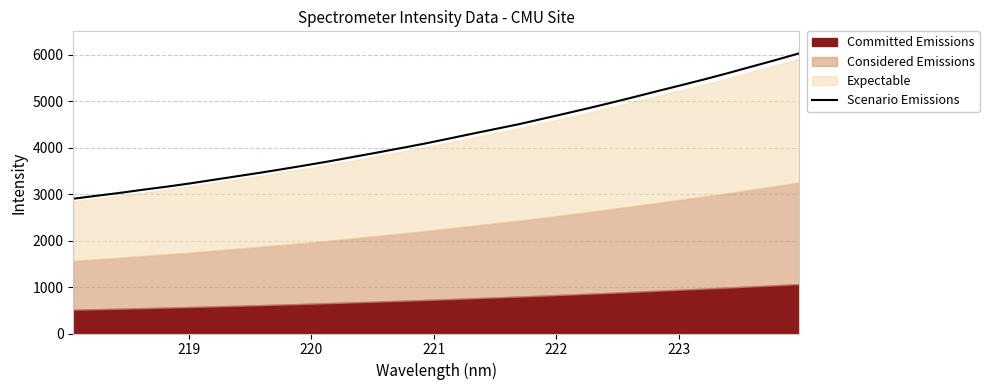

What is the sum of all values?

136096.2